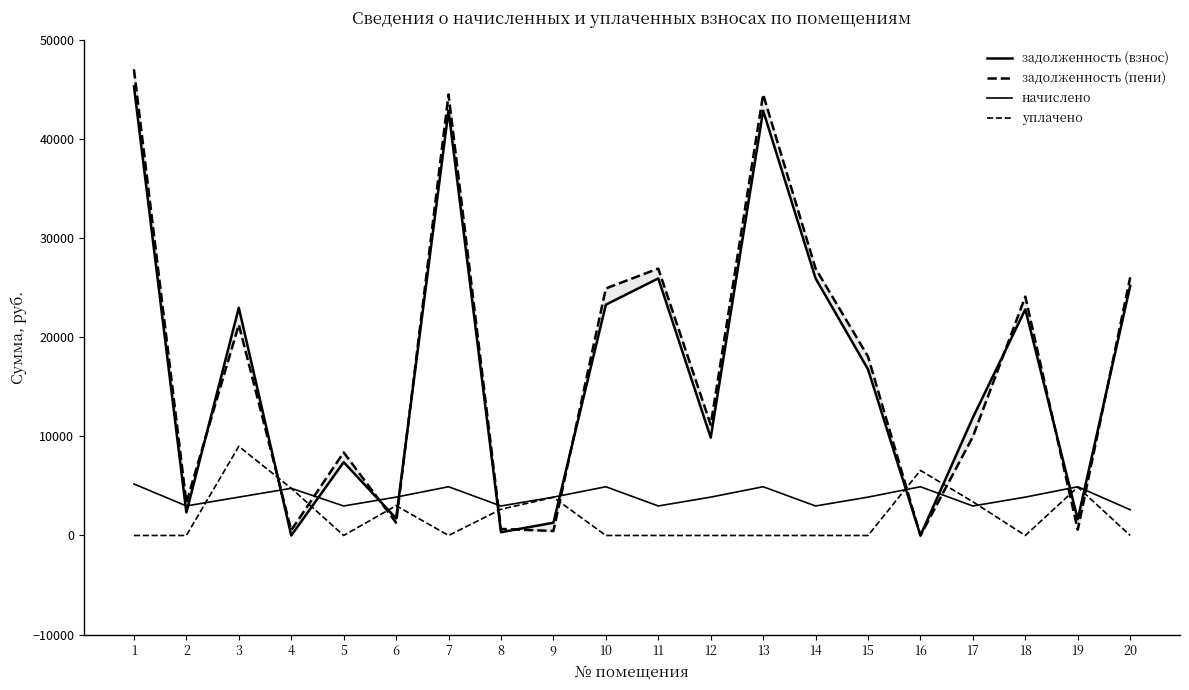

True or false: задолженность (пени) has more than 1 interior local peaks.

True